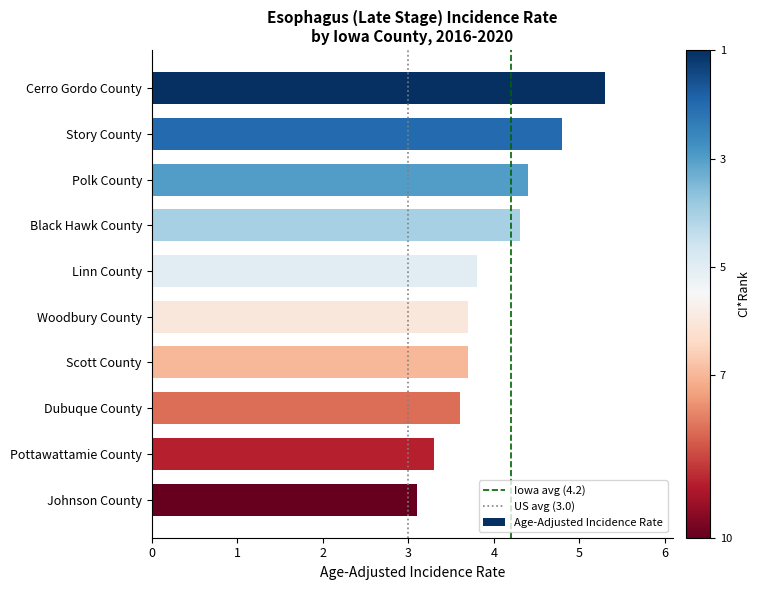

True or false: the data shows 4.6 at Pottawattamie County.

False